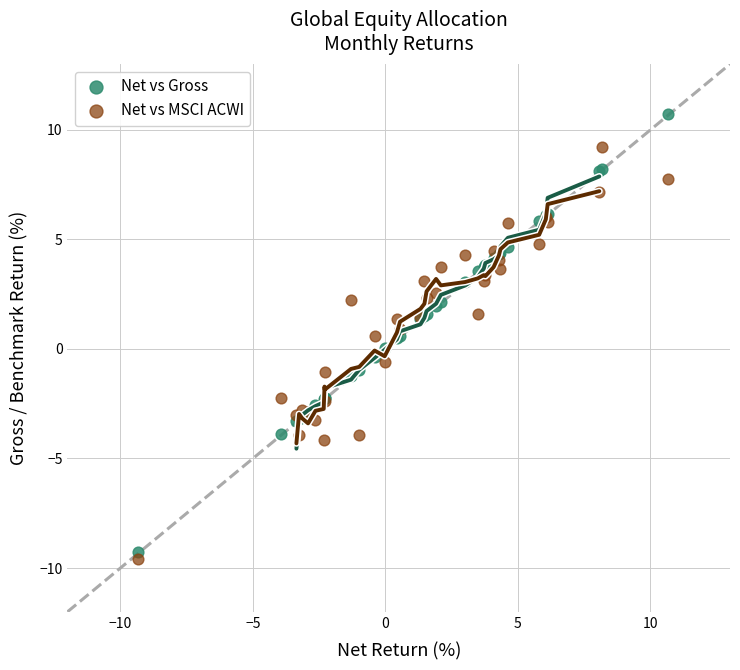

What are all the series names shown in the legend?

Net vs Gross, Net vs MSCI ACWI